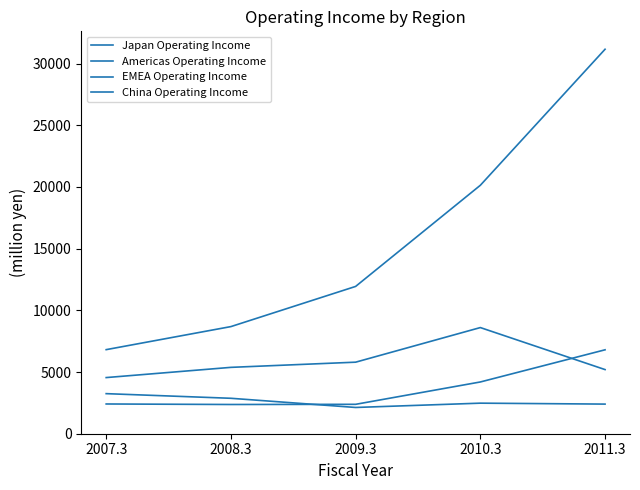

What is the difference between the second highest and minimum values in the EMEA Operating Income series?

1248